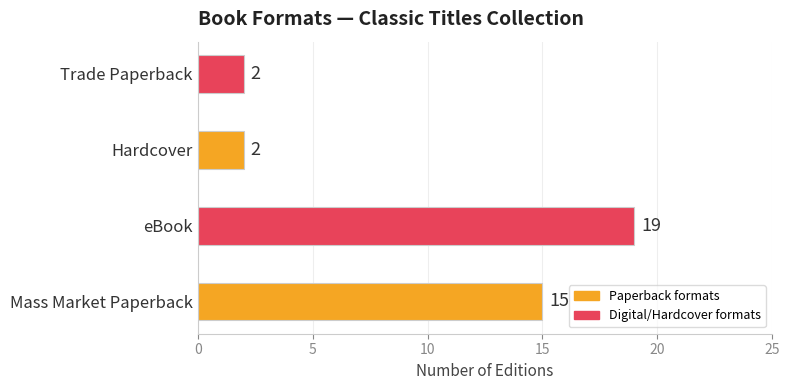

Reading bottom to top, extract all data points from this chart.

Mass Market Paperback=15	eBook=19	Hardcover=2	Trade Paperback=2